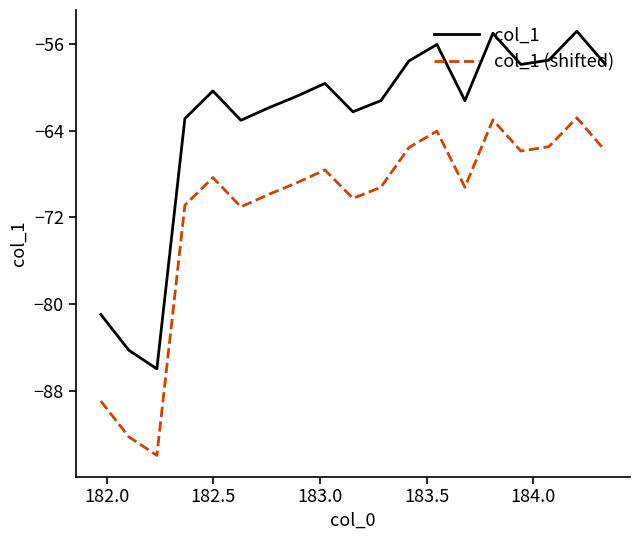

What is the minimum value for col_1 (shifted)?

-94.0